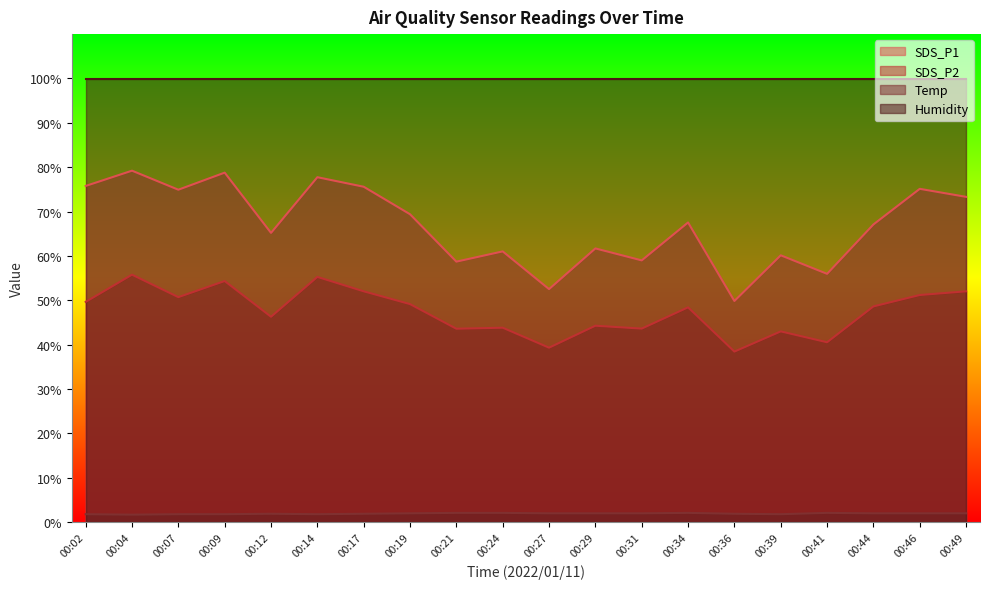

Rank the series by their average value, from highest to lowest.

Humidity, SDS_P1, SDS_P2, Temp